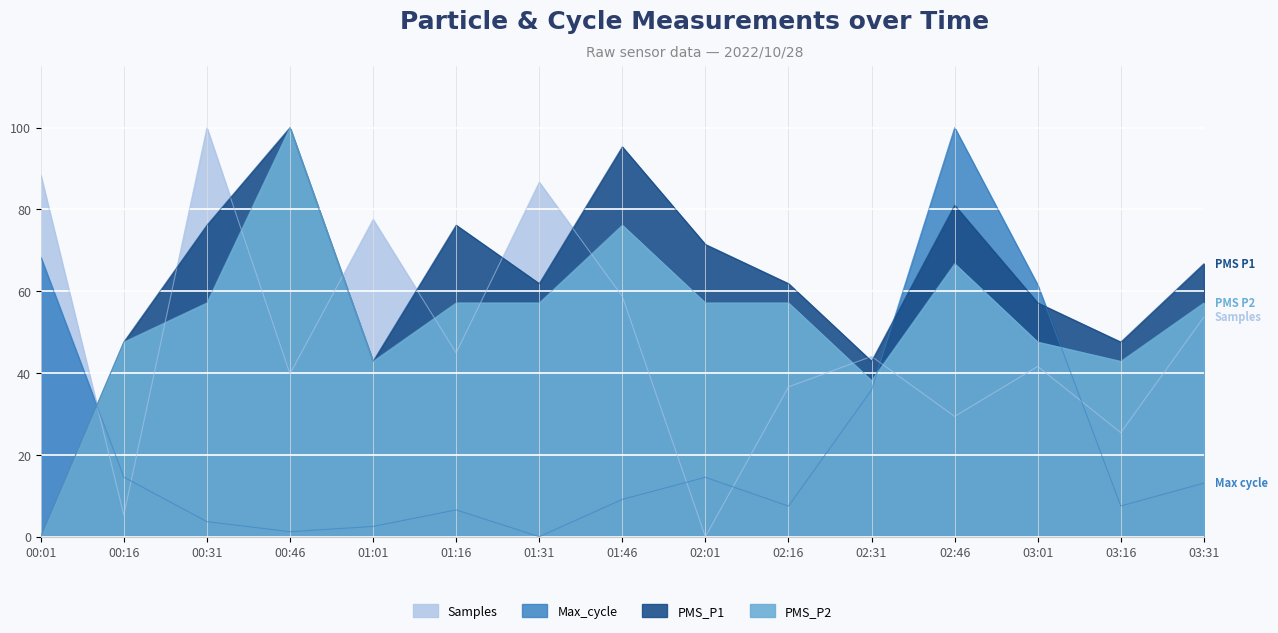

Where is the first local minimum for PMS_P1?

01:01